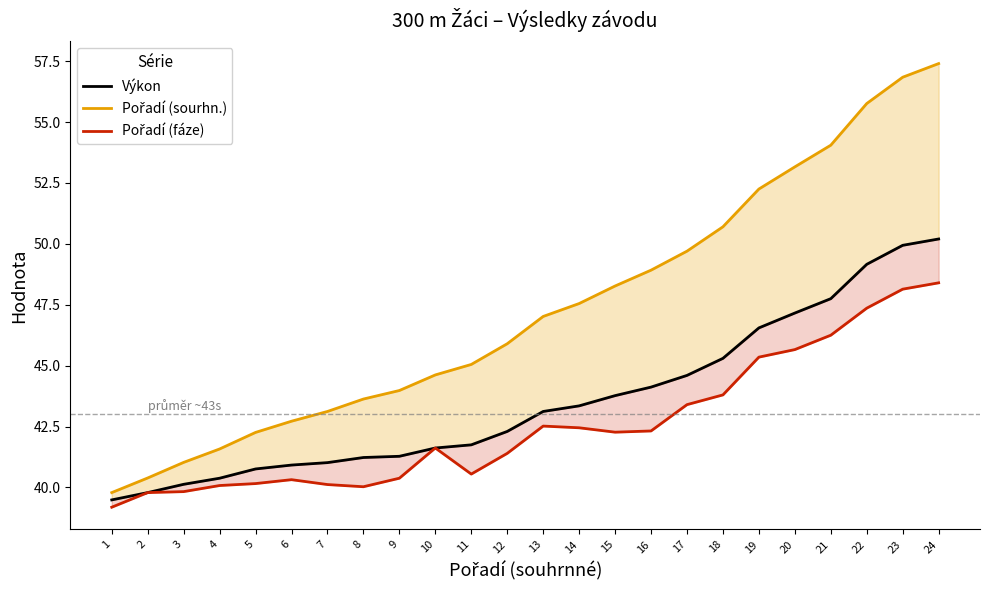

Is it true that Výkon equals 41.6 at 10?

True